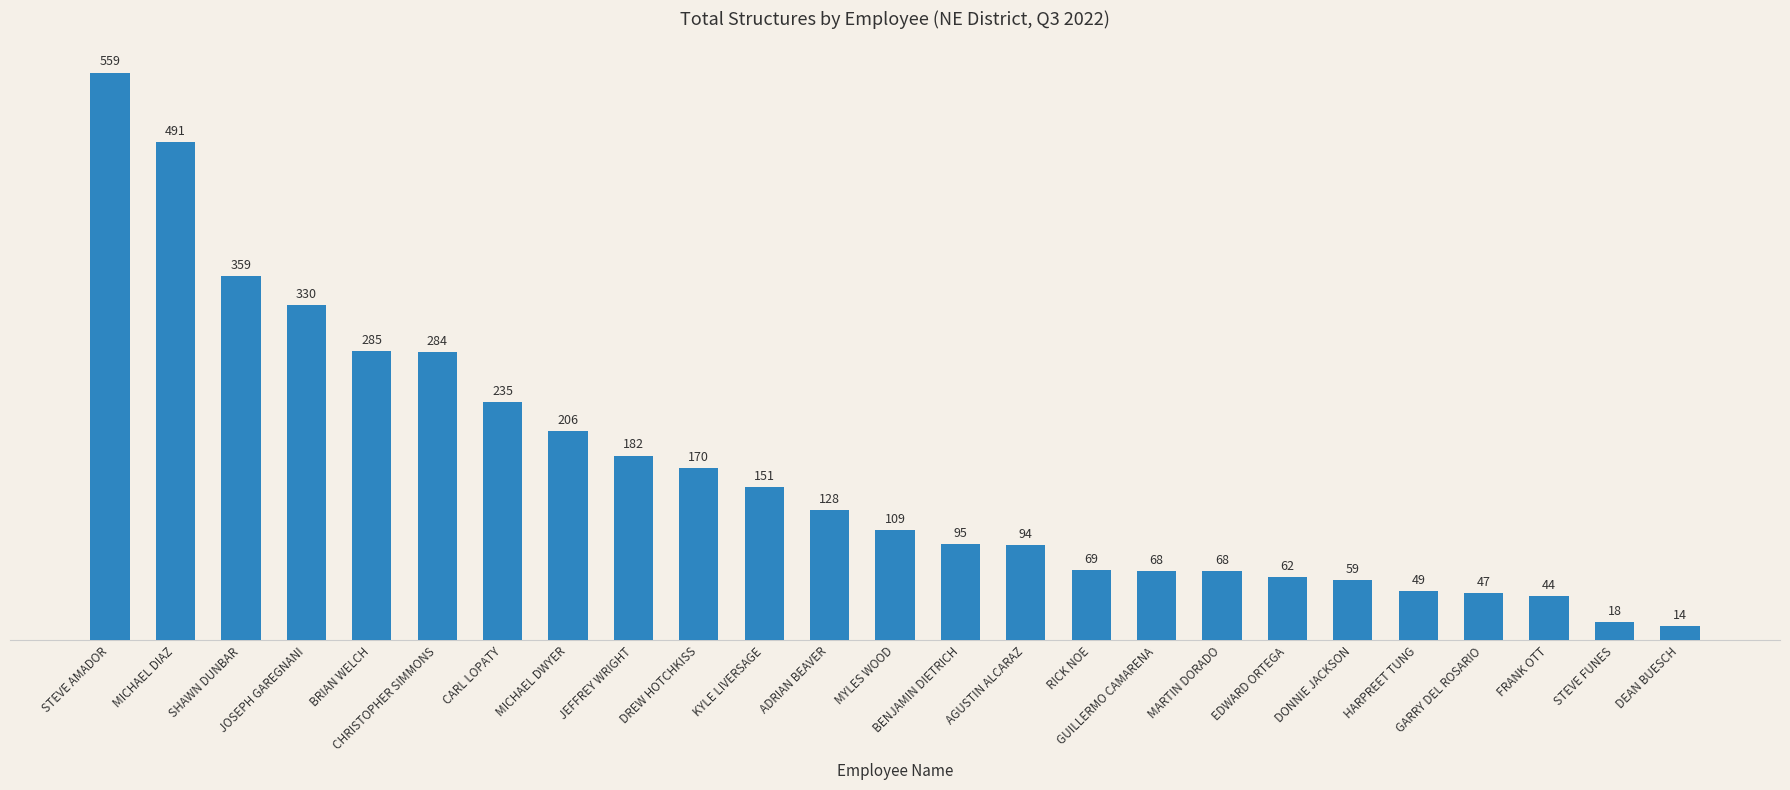

What is the value of the 3rd bar from the left?

359